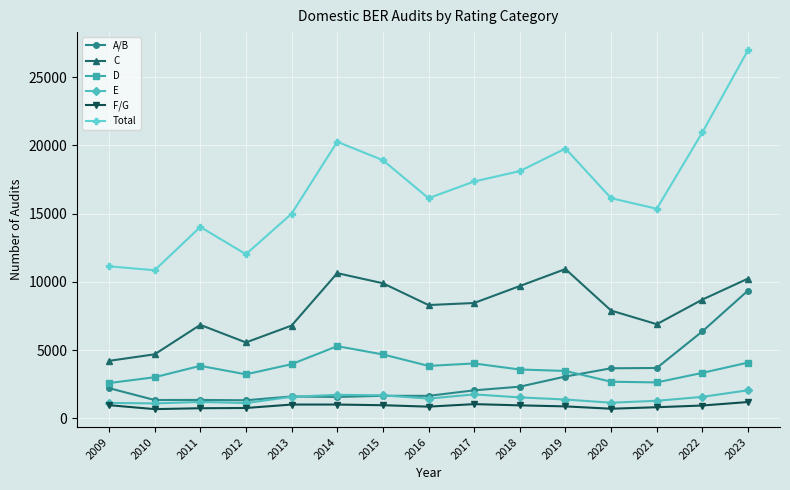

Between 2020 and 2022, which series saw the biggest shift?

Total